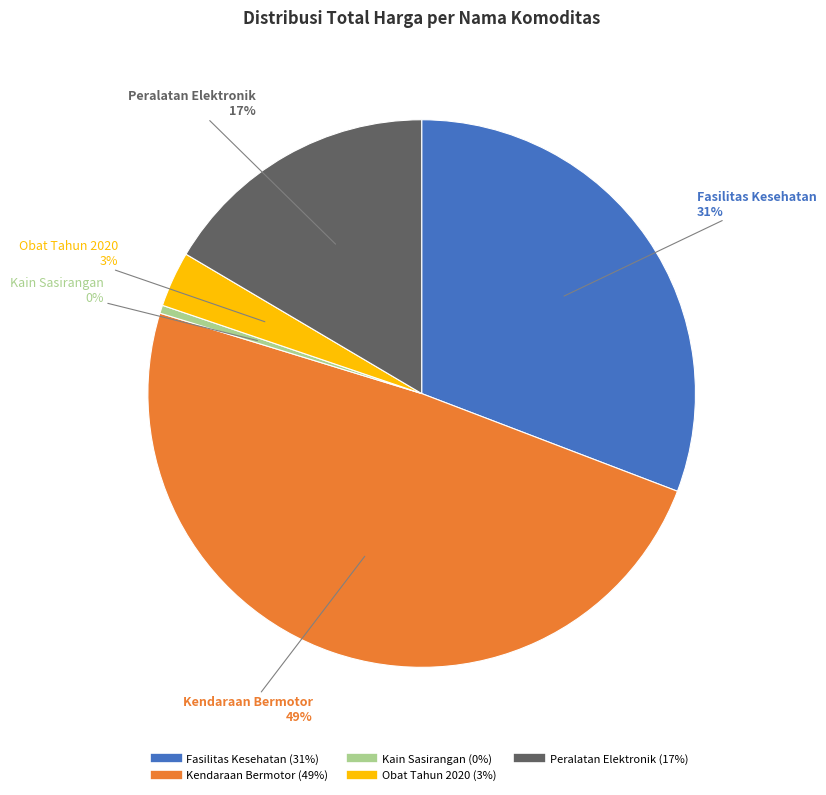

To the nearest percent, what is the average slice percentage?

20%